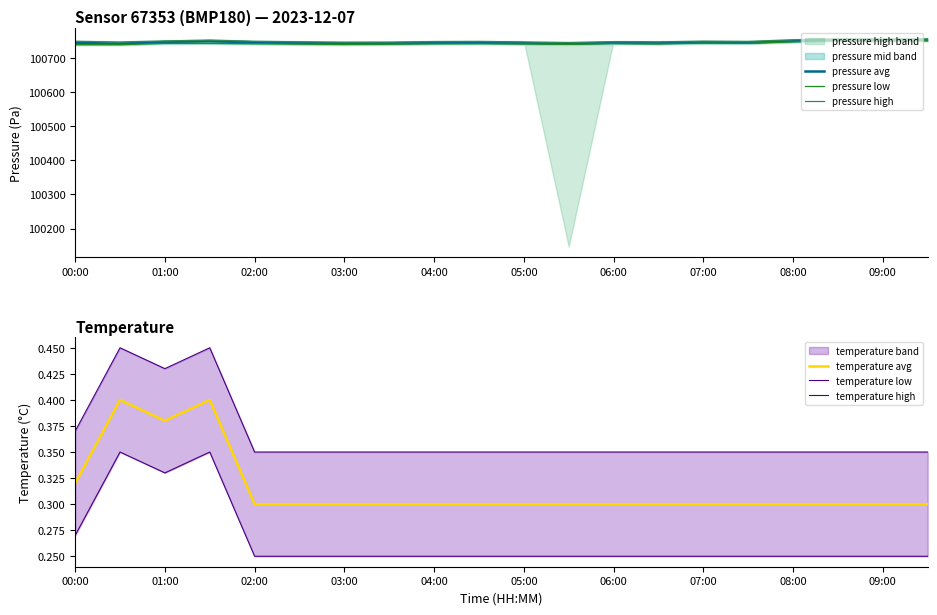

True or false: pressure avg has a value of 100742.6 at 05:00.

True